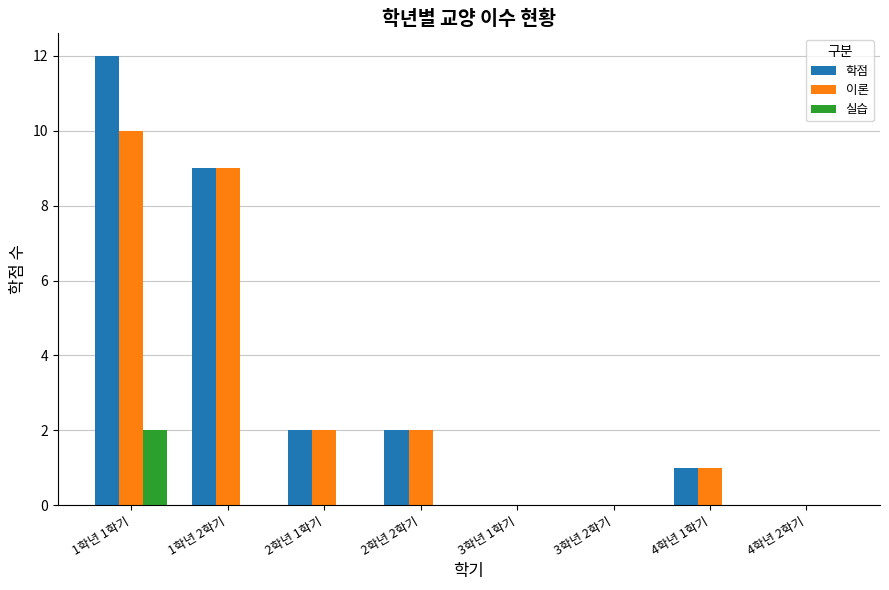

Reading right to left, list all the values displayed in this chart.

학점: 4학년 2학기=0	4학년 1학기=1	3학년 2학기=0	3학년 1학기=0	2학년 2학기=2	2학년 1학기=2	1학년 2학기=9	1학년 1학기=12
이론: 4학년 2학기=0	4학년 1학기=1	3학년 2학기=0	3학년 1학기=0	2학년 2학기=2	2학년 1학기=2	1학년 2학기=9	1학년 1학기=10
실습: 4학년 2학기=0	4학년 1학기=0	3학년 2학기=0	3학년 1학기=0	2학년 2학기=0	2학년 1학기=0	1학년 2학기=0	1학년 1학기=2